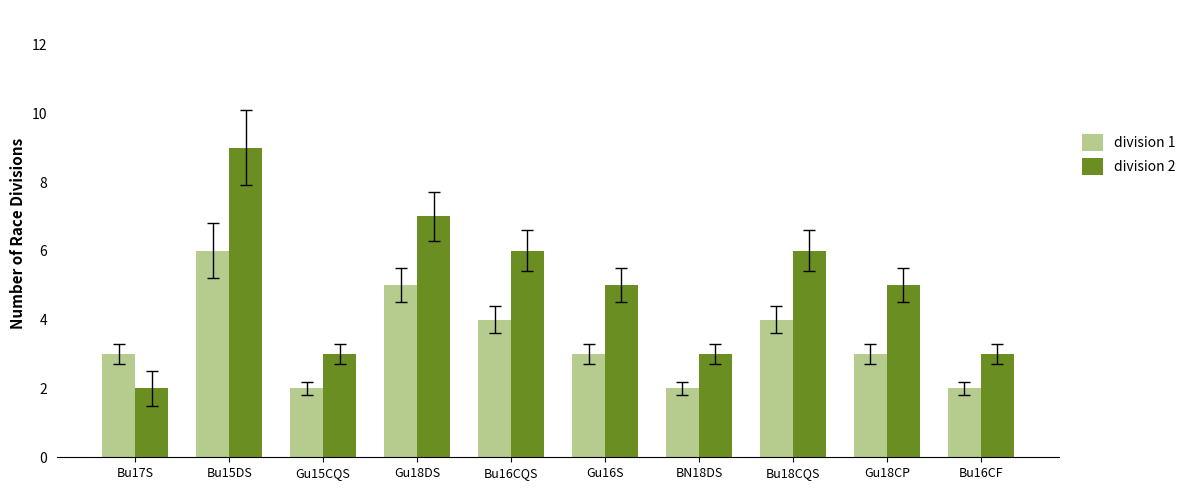

What is the sum of all division 1 values?

34